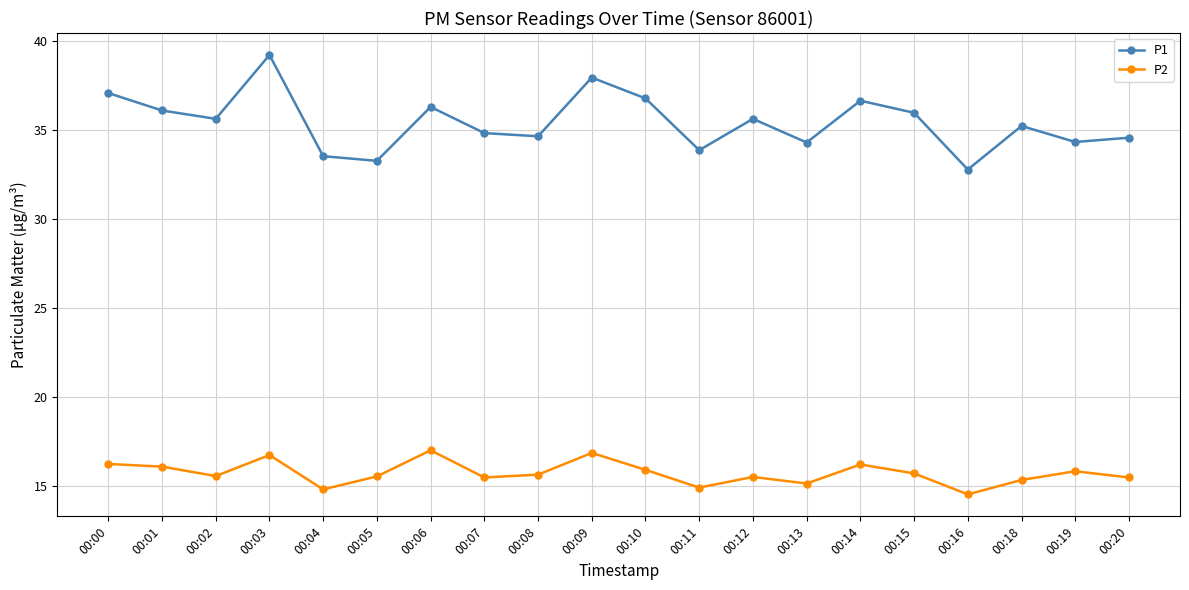

True or false: P2 and P1 intersect in this chart.

False